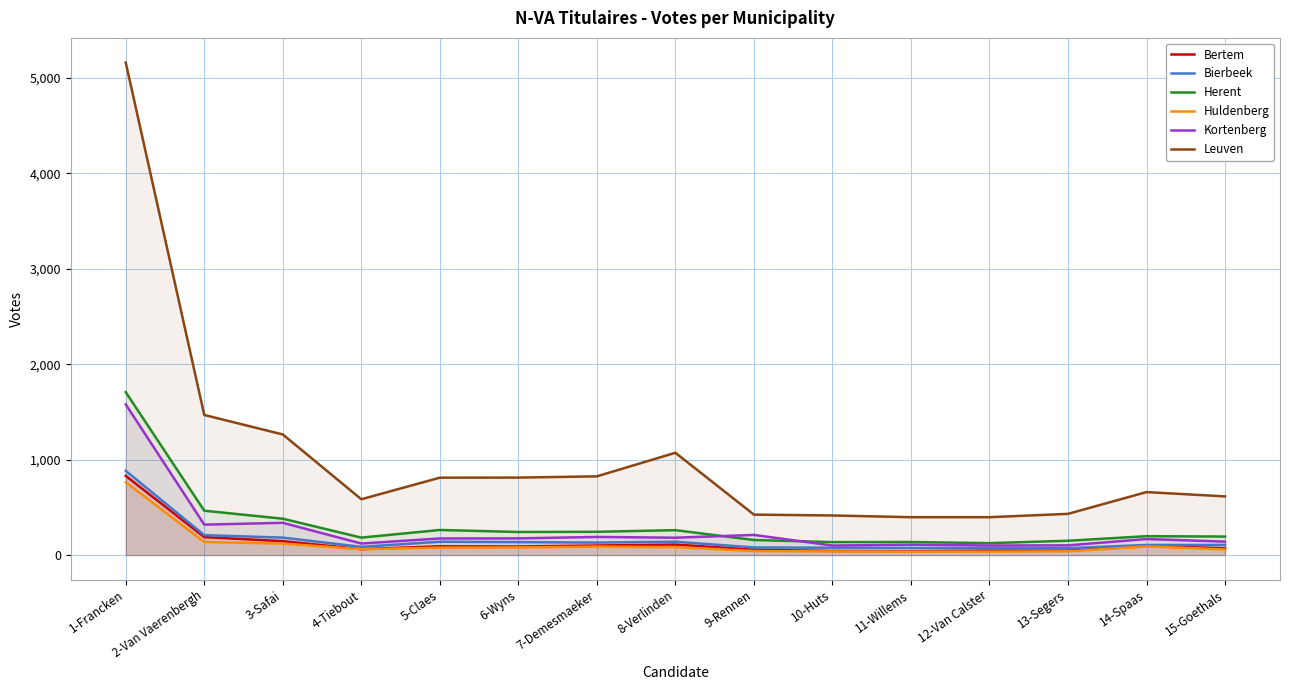

Where do Herent and Kortenberg first cross each other?

8-Verlinden and 9-Rennen